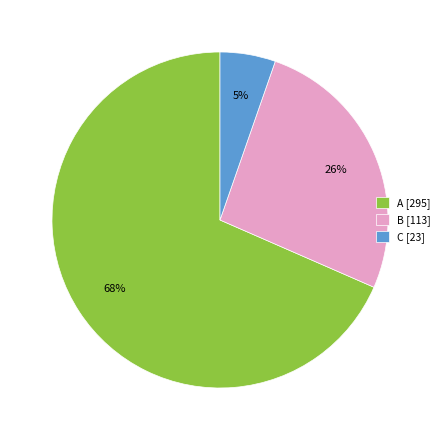

To the nearest percent, what is the average slice percentage?

33%